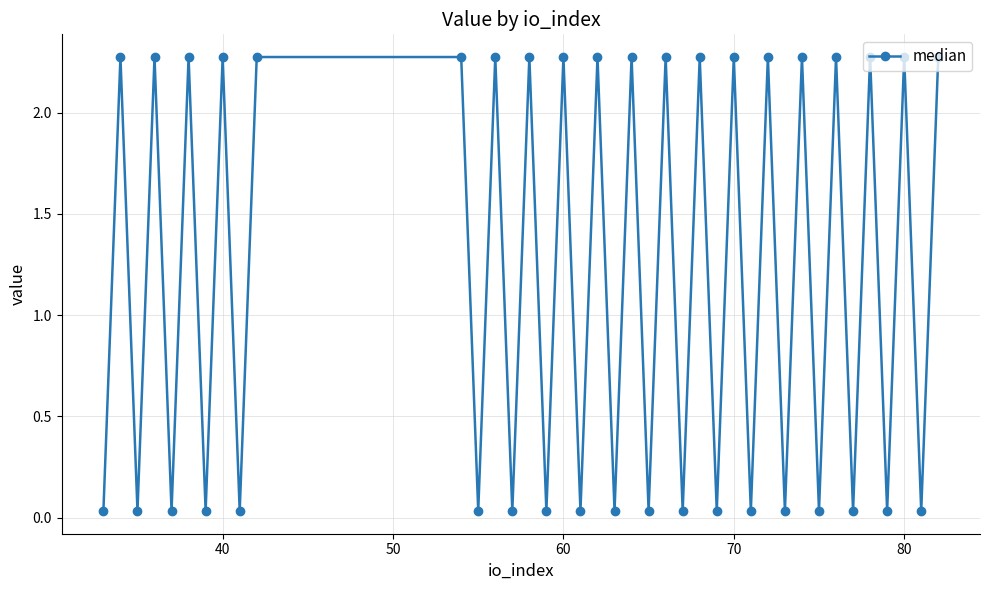

How many values exceed 2?

20